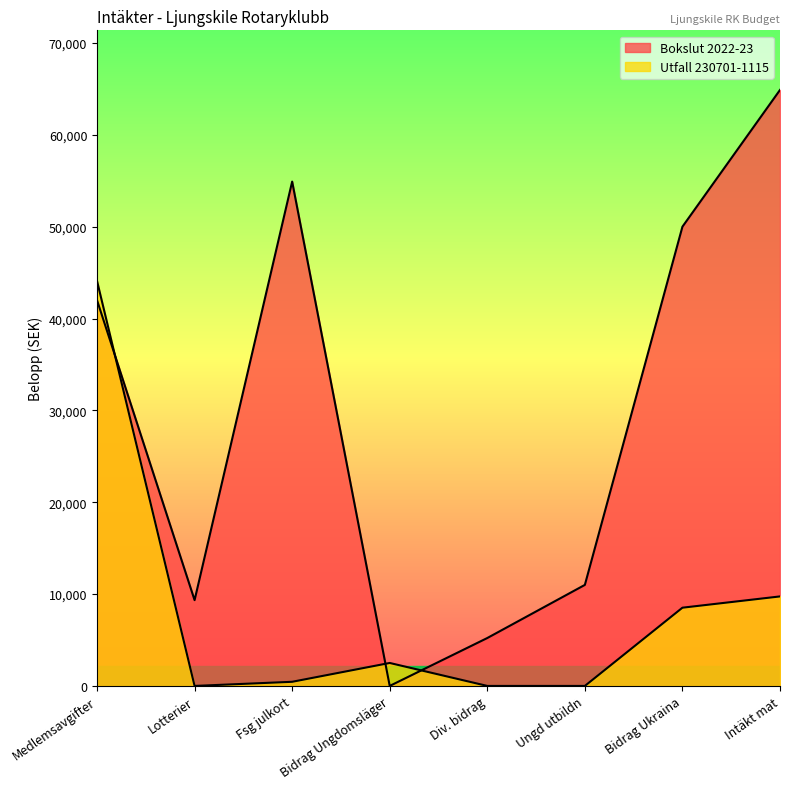

How many times do Bokslut 2022-23 and Utfall 230701-1115 cross each other?

3